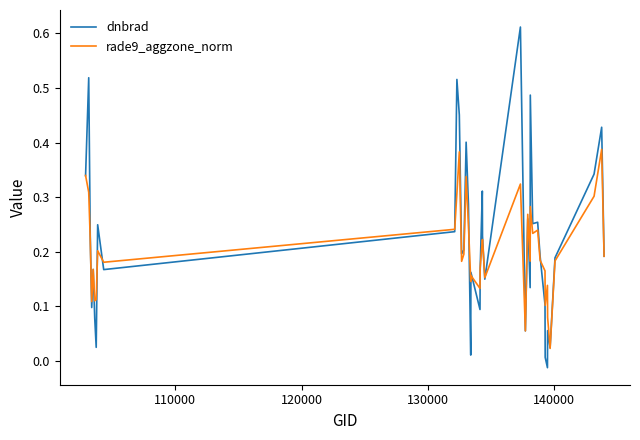

Which series has the widest spread of values?

dnbrad